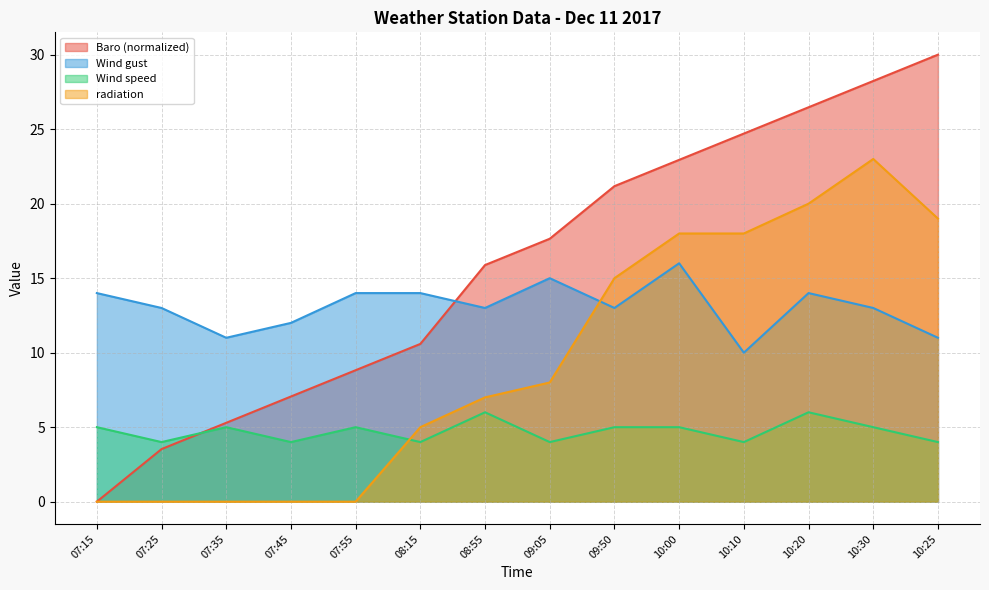

How many lines are shown in the chart?

4